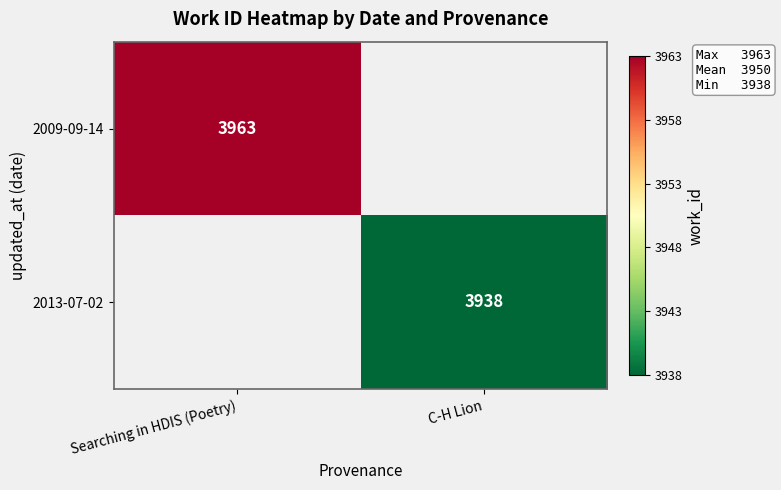

What is the minimum value shown in the chart?

3938.0